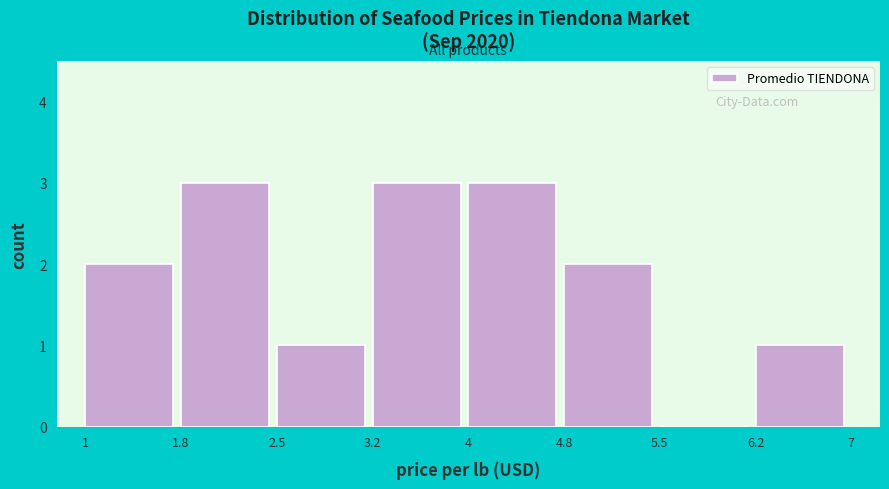

How tall is the bar that spans 6.2 to 7 on the x-axis? The values are not printed on the chart, so give them approximately, as read against the axis.

1